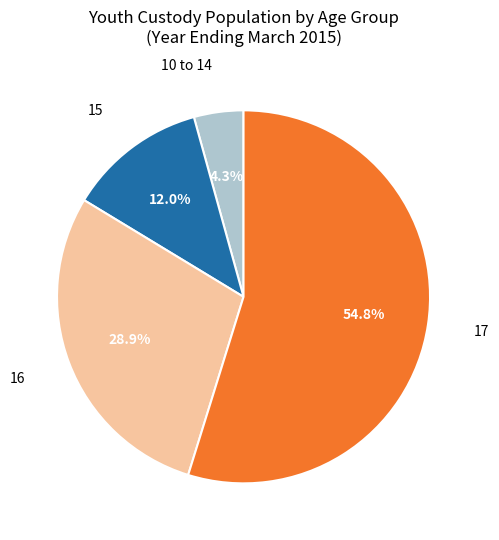

Does any single category account for the majority?

Yes